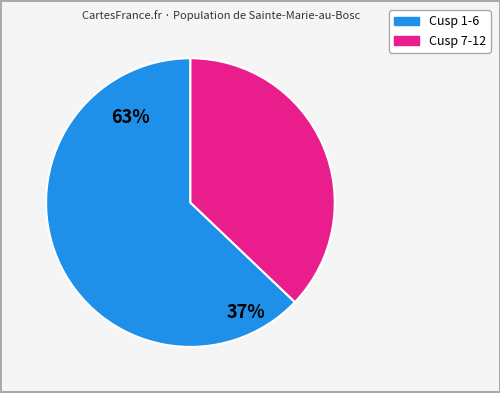

Count the number of slices in the pie.

2